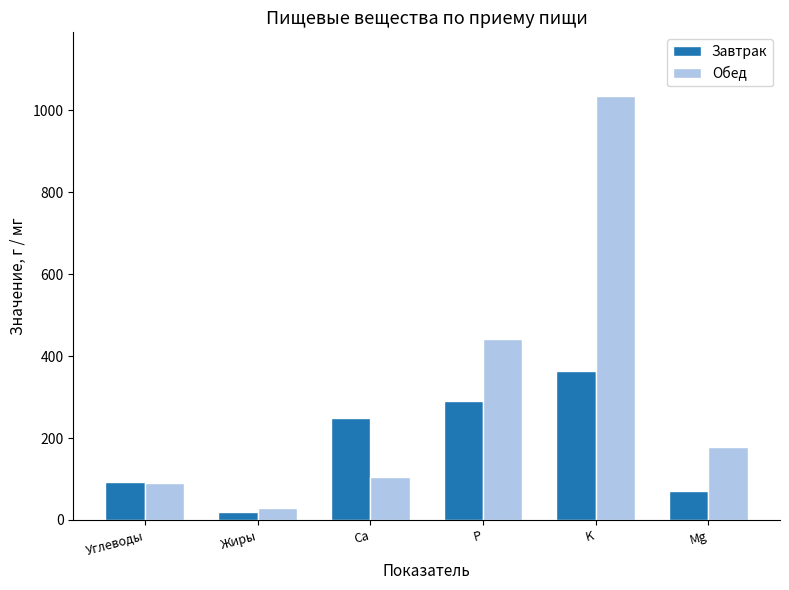

What is the label of the 6th bar from the left?

Mg